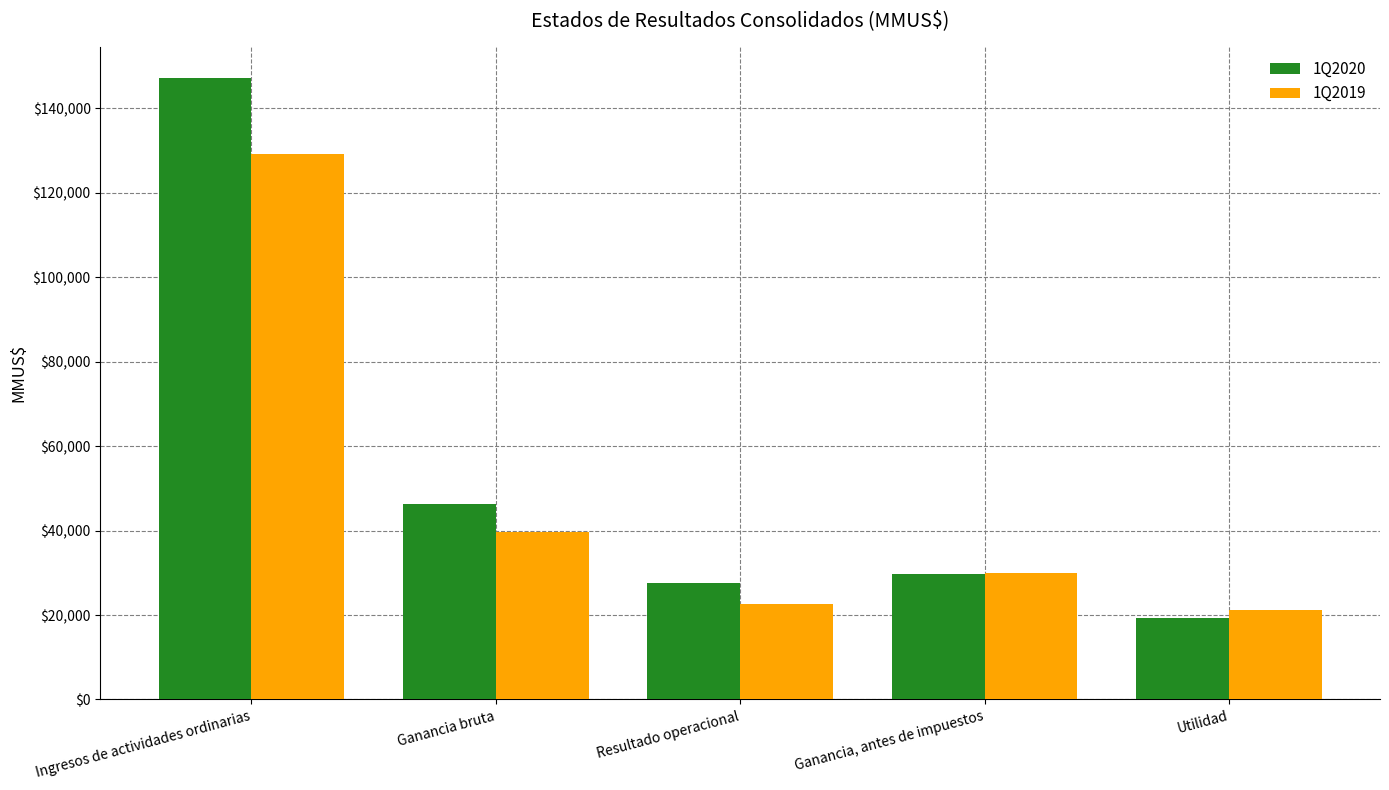

At which category is the sum across all series the highest?

Ingresos de actividades ordinarias